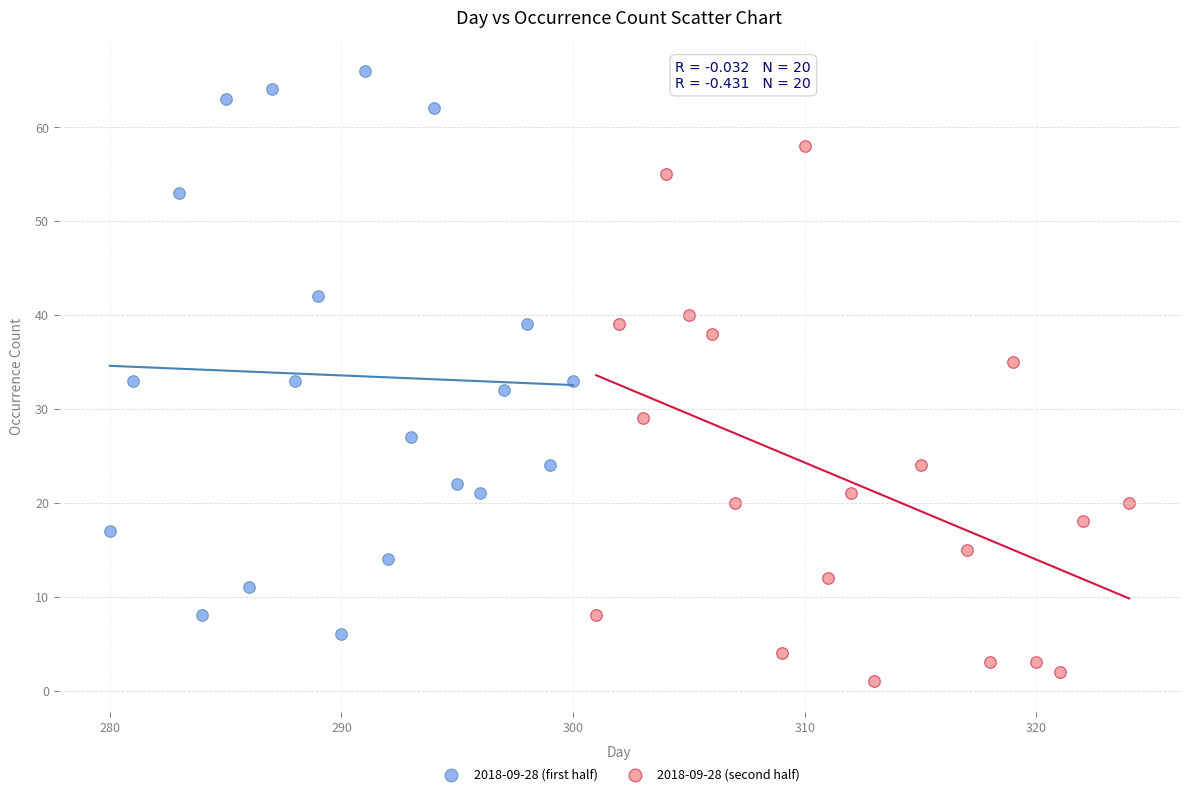

What are all the series names shown in the legend?

2018-09-28 (first half), 2018-09-28 (second half)